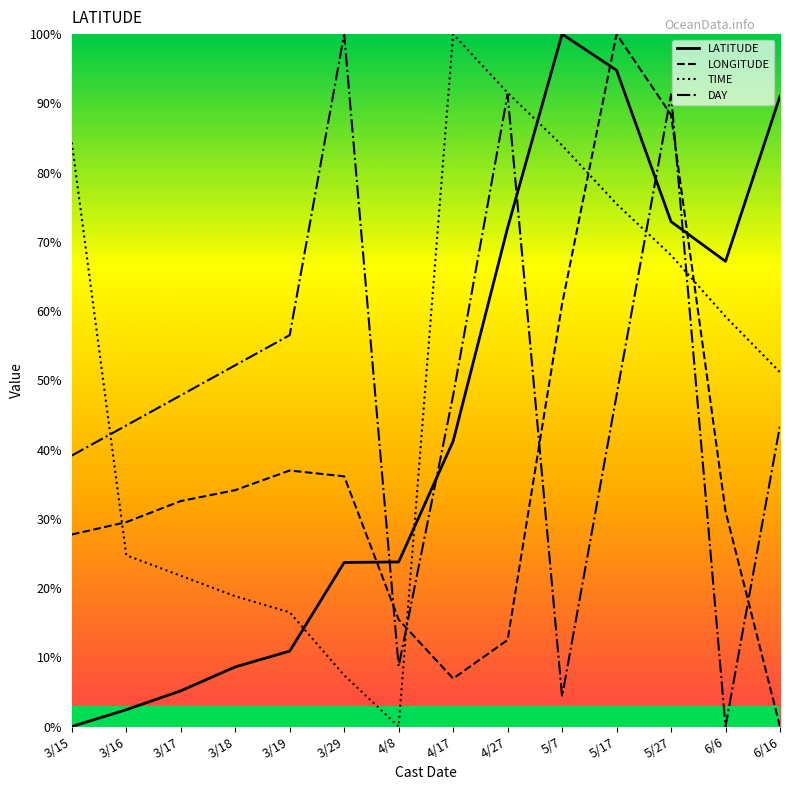

How many lines are shown in the chart?

4